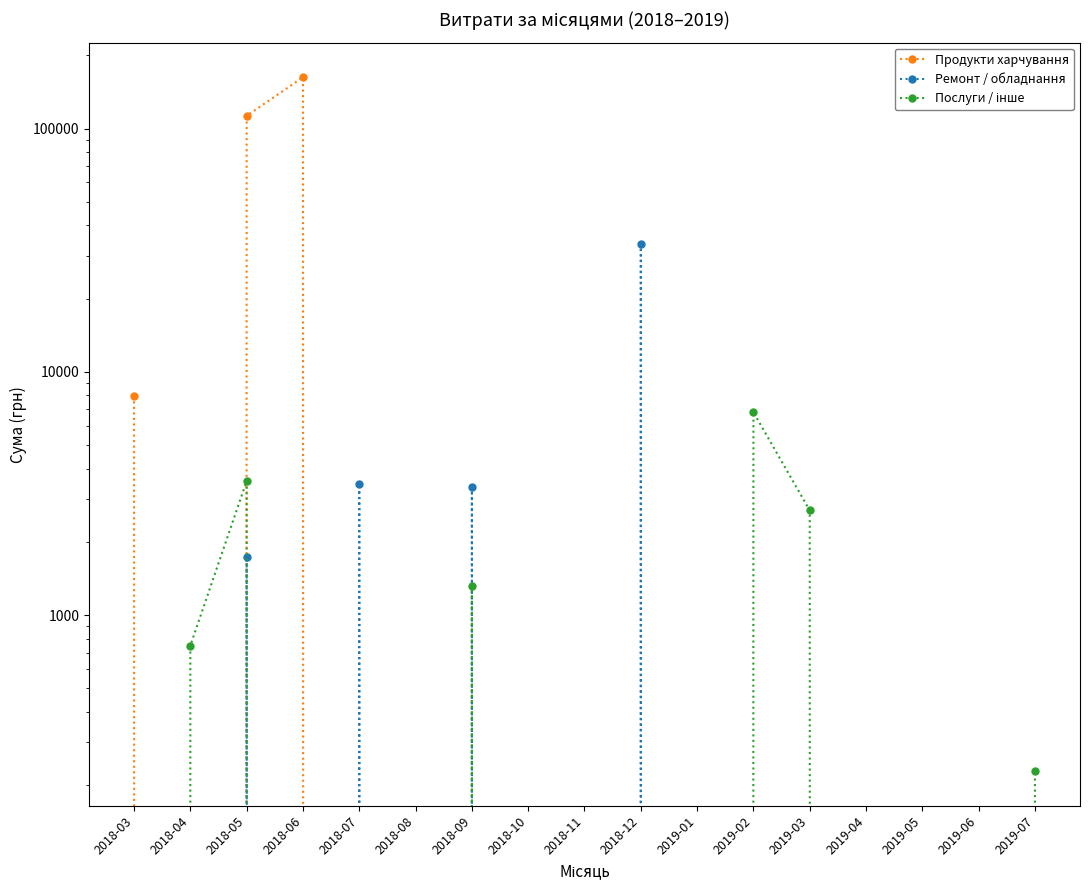

List the series in order of their peak value, lowest first.

Послуги / інше, Ремонт / обладнання, Продукти харчування